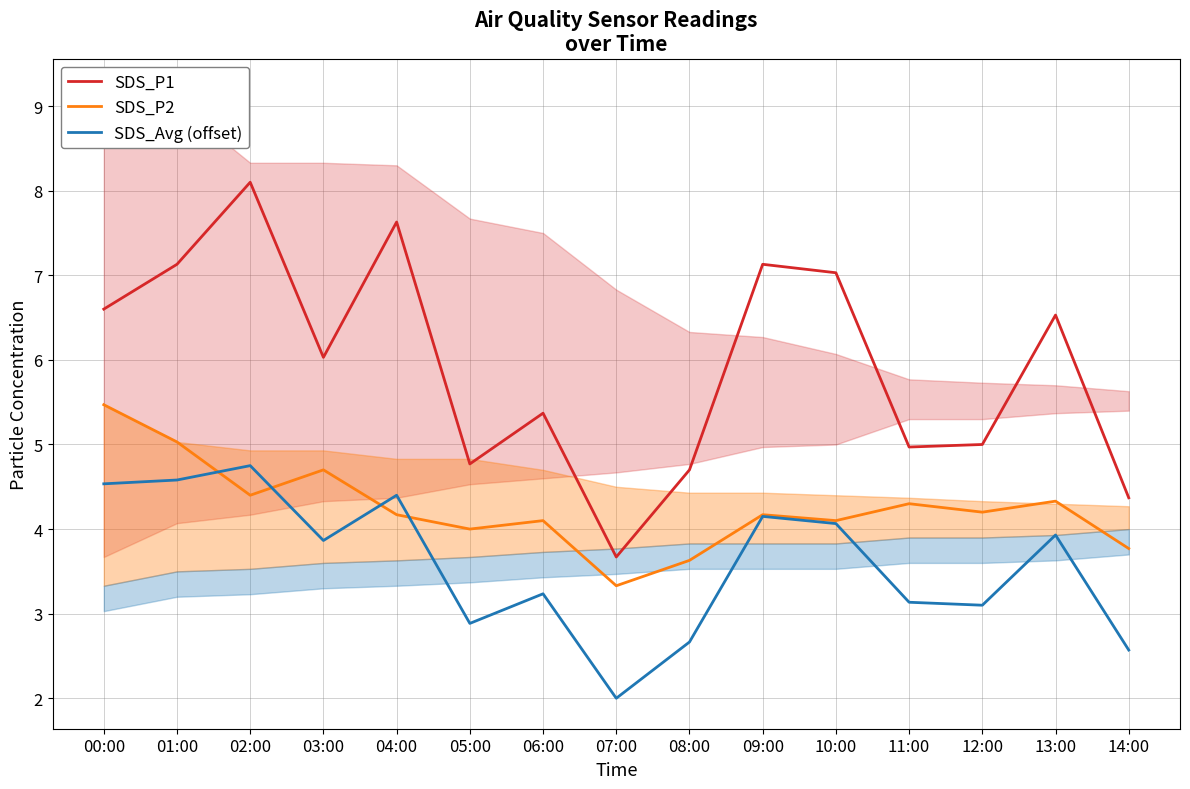

Reading right to left, extract all data points from this chart.

SDS_P1: 4.4	6.5	5.0	5.0	7.0	7.1	4.7	3.7	5.4	4.8	7.6	6.0	8.1	7.1	6.6
SDS_P2: 3.8	4.3	4.2	4.3	4.1	4.2	3.6	3.3	4.1	4.0	4.2	4.7	4.4	5.0	5.5
SDS_Avg (offset): 2.6	3.9	3.1	3.1	4.1	4.2	2.7	2.0	3.2	2.9	4.4	3.9	4.8	4.6	4.5